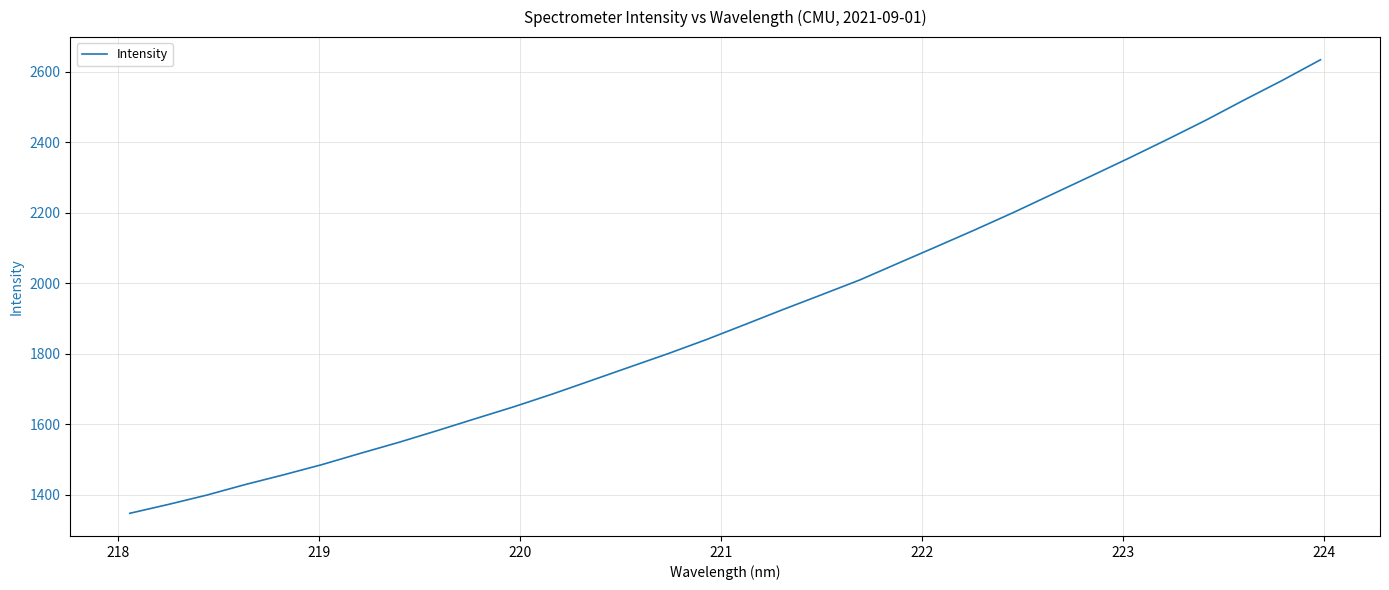

What is the difference between the maximum and minimum values?

1286.9